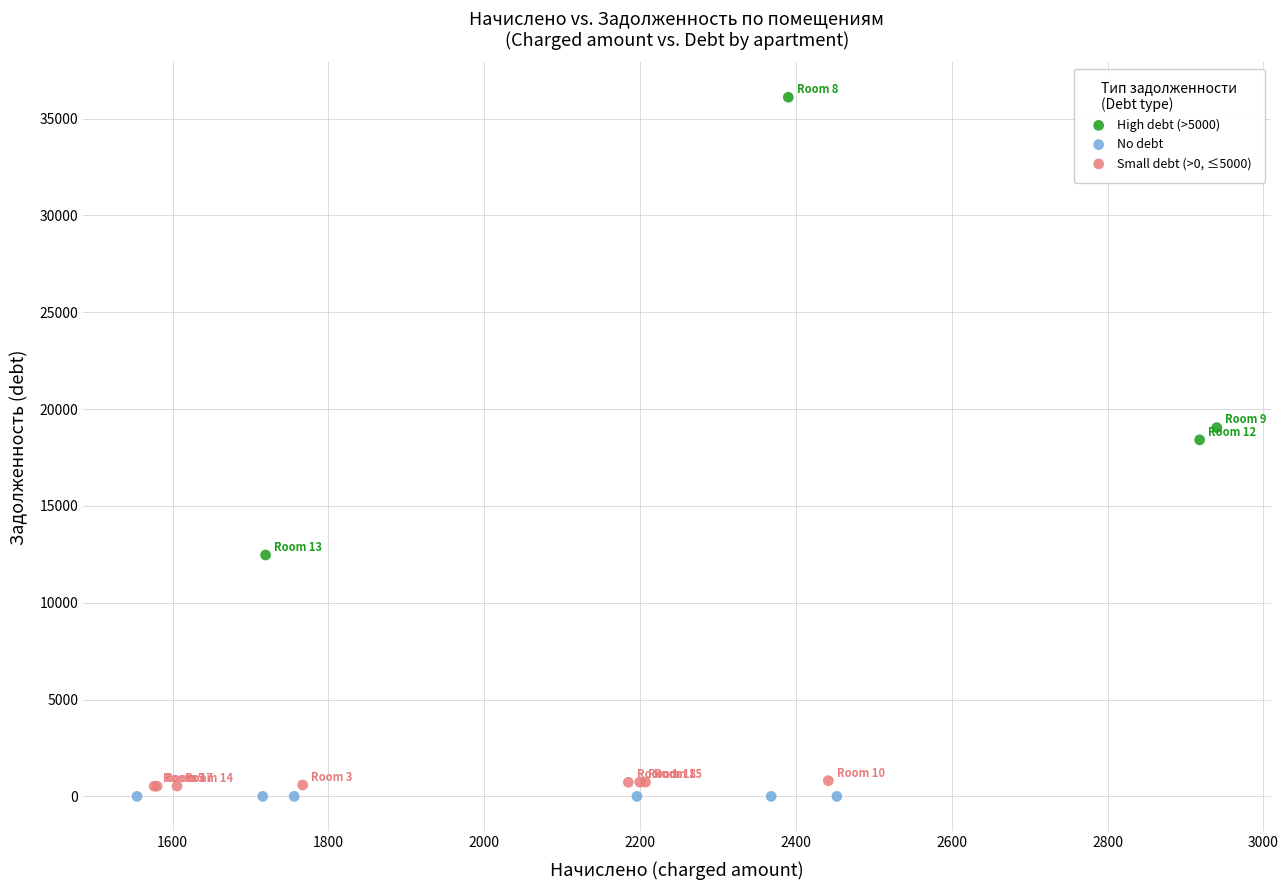

Which series reaches the maximum Y coordinate?

High debt (>5000)